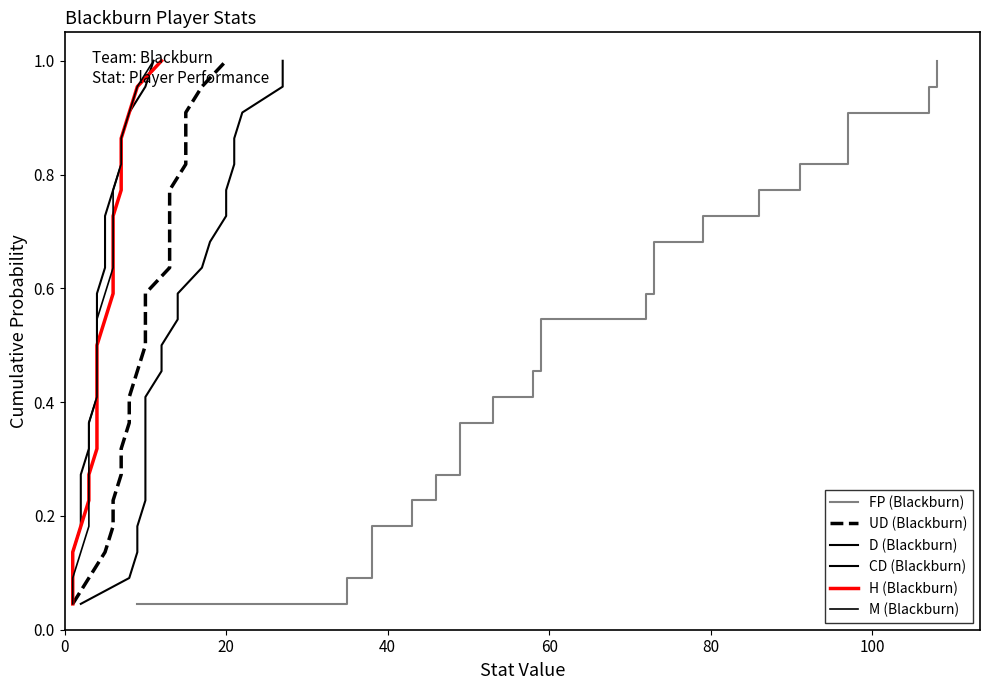

How many lines are shown in the chart?

6